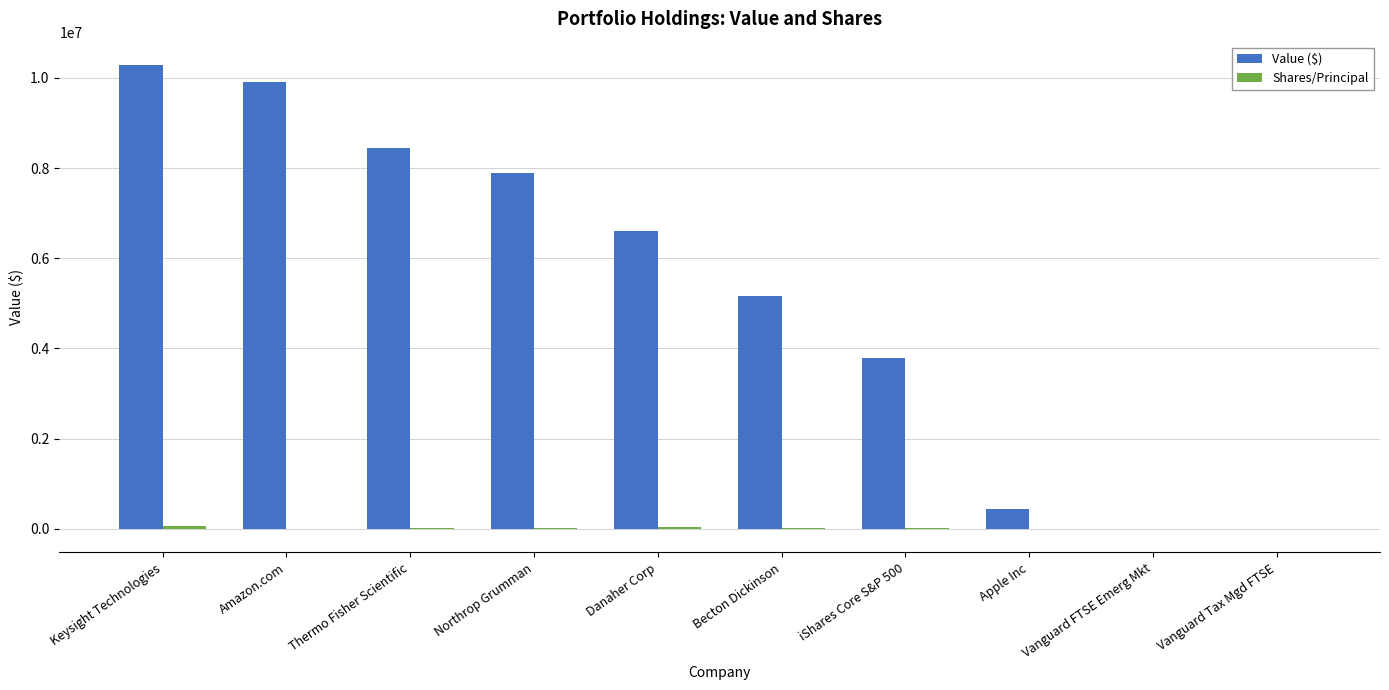

Which category has the highest value across all series?

Keysight Technologies